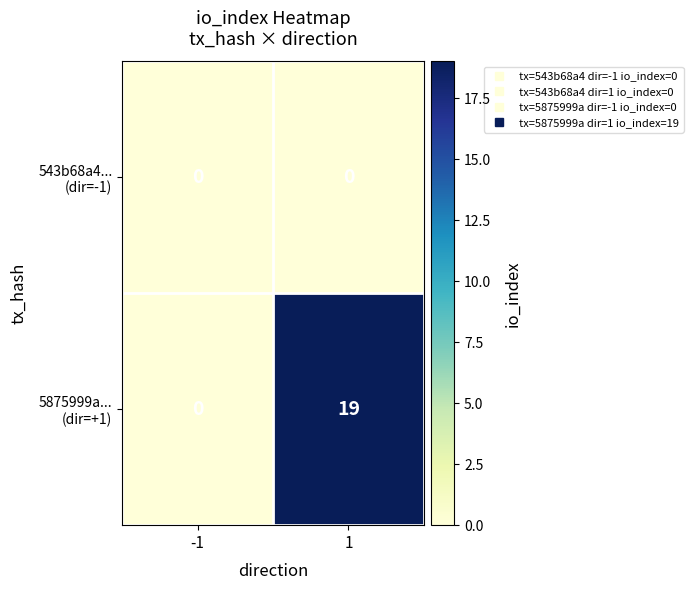

What is the total value across all series at 1?

19